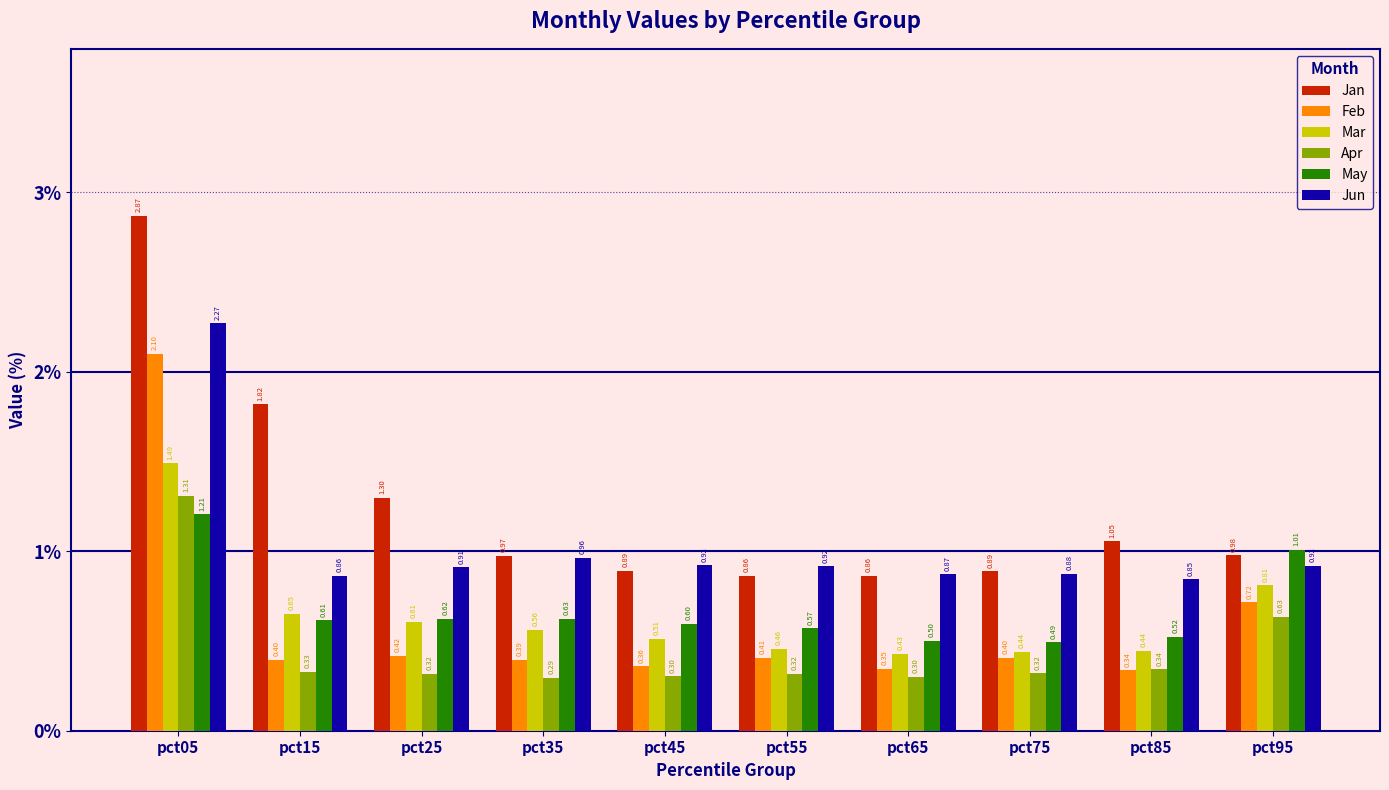

Is the value of Apr at pct35 greater than the value of Feb at pct35?

No